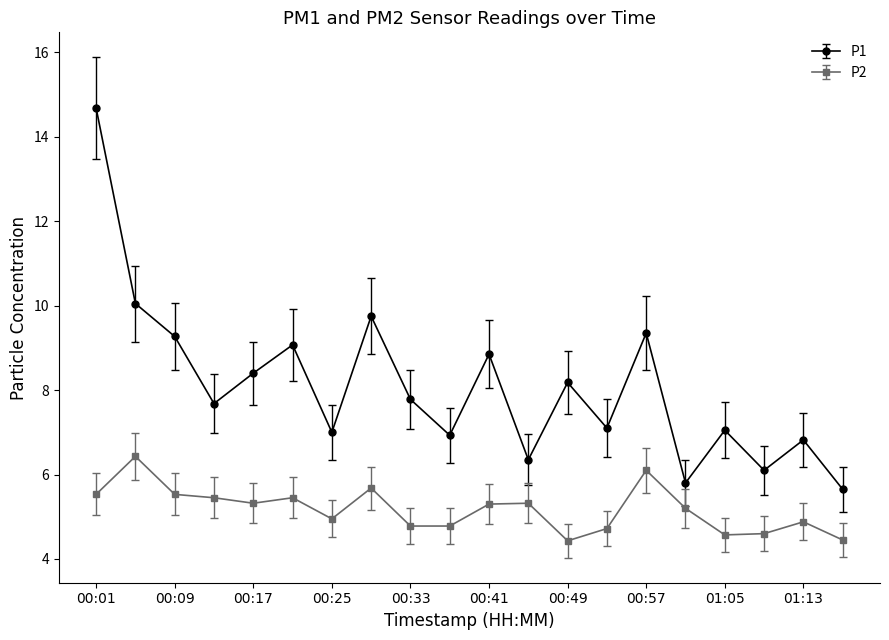

What is the value of the P2 point at the 5th from the left?

5.3